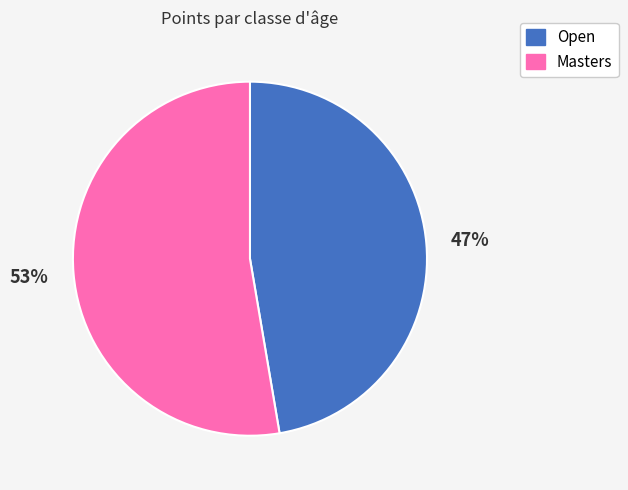

To the nearest percent, what is the combined percentage of Open and Masters?

100%